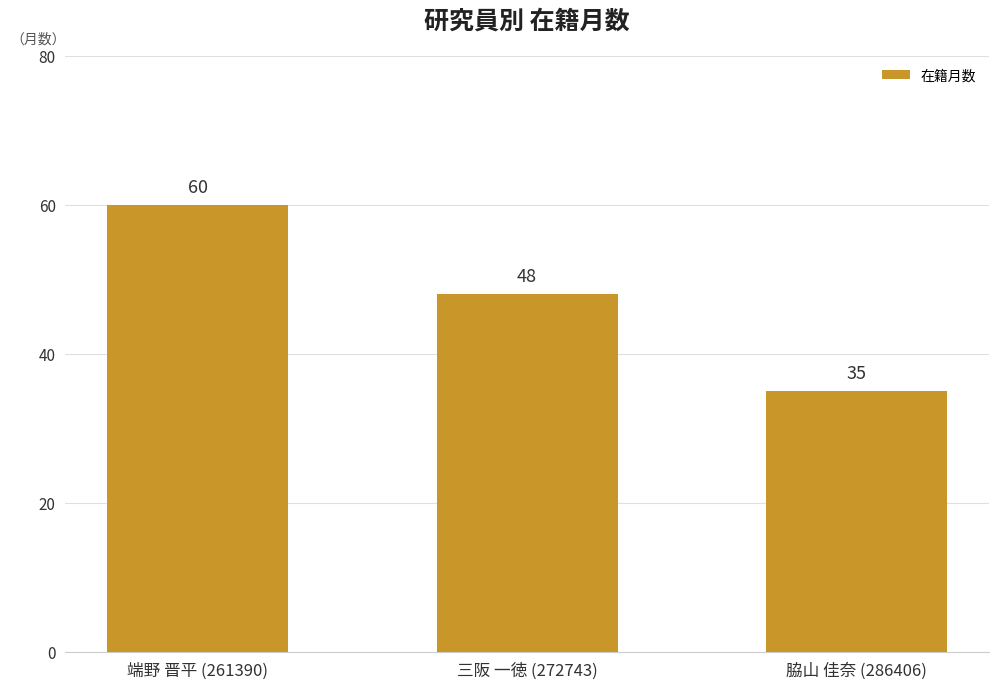

Reading left to right, transcribe all the data shown in this chart.

60	48	35